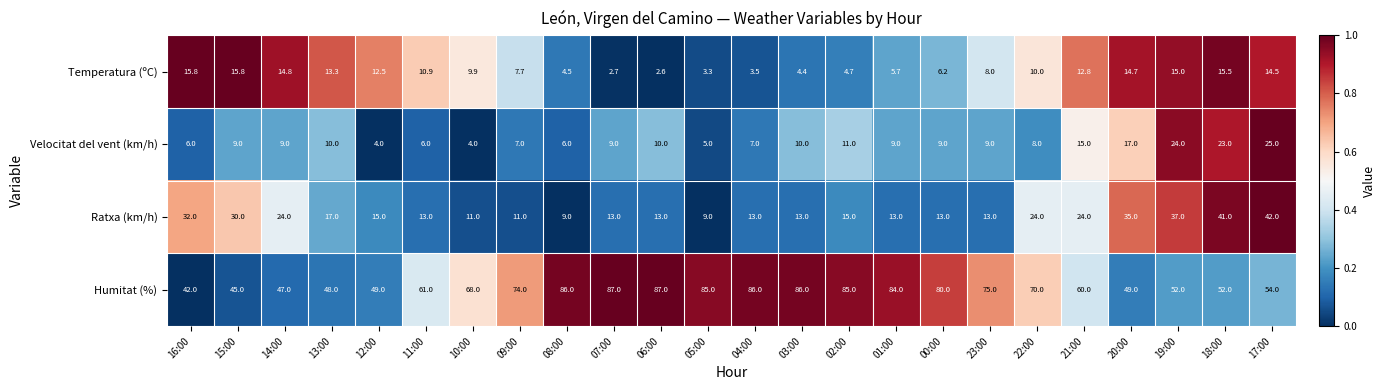

Which series has the largest total across all categories?

Humitat (%)